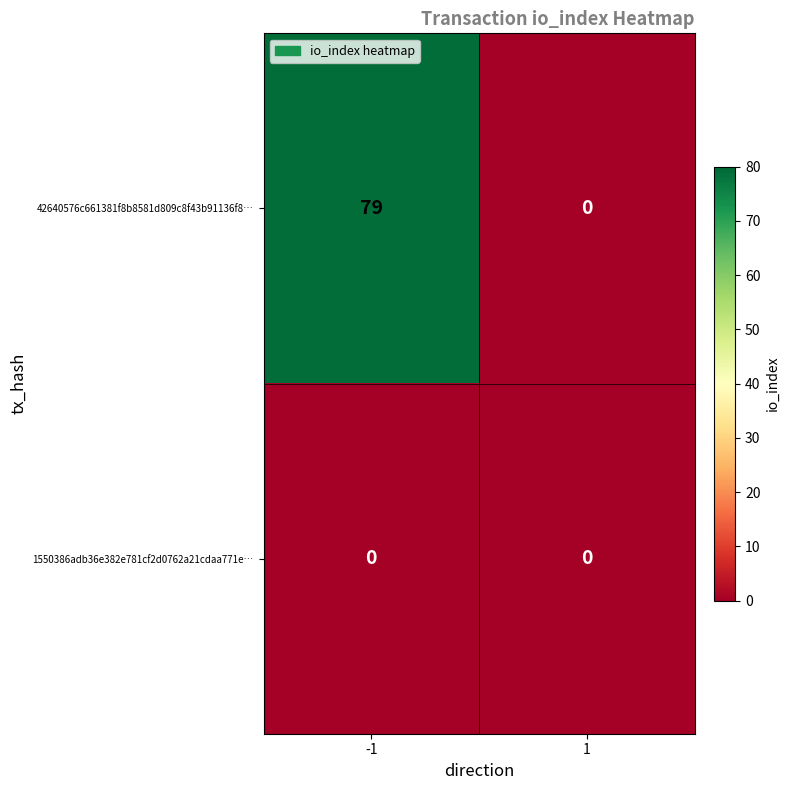

Reading right to left, list all the values displayed in this chart.

42640576c661381f8b8581d809c8f43b91136f8…: 0	79
1550386adb36e382e781cf2d0762a21cdaa771e…: 0	0